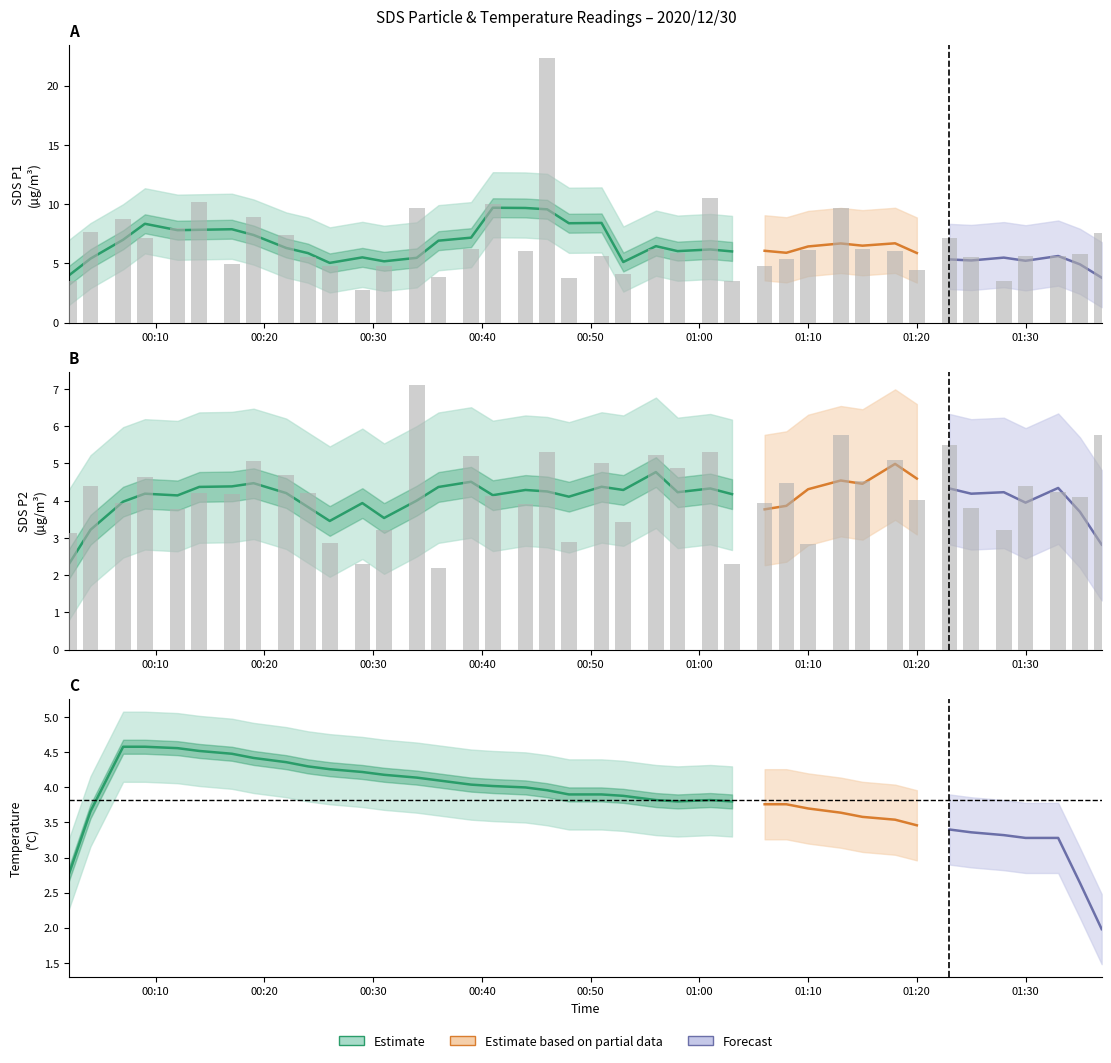

What is the maximum value shown in the chart?

22.3